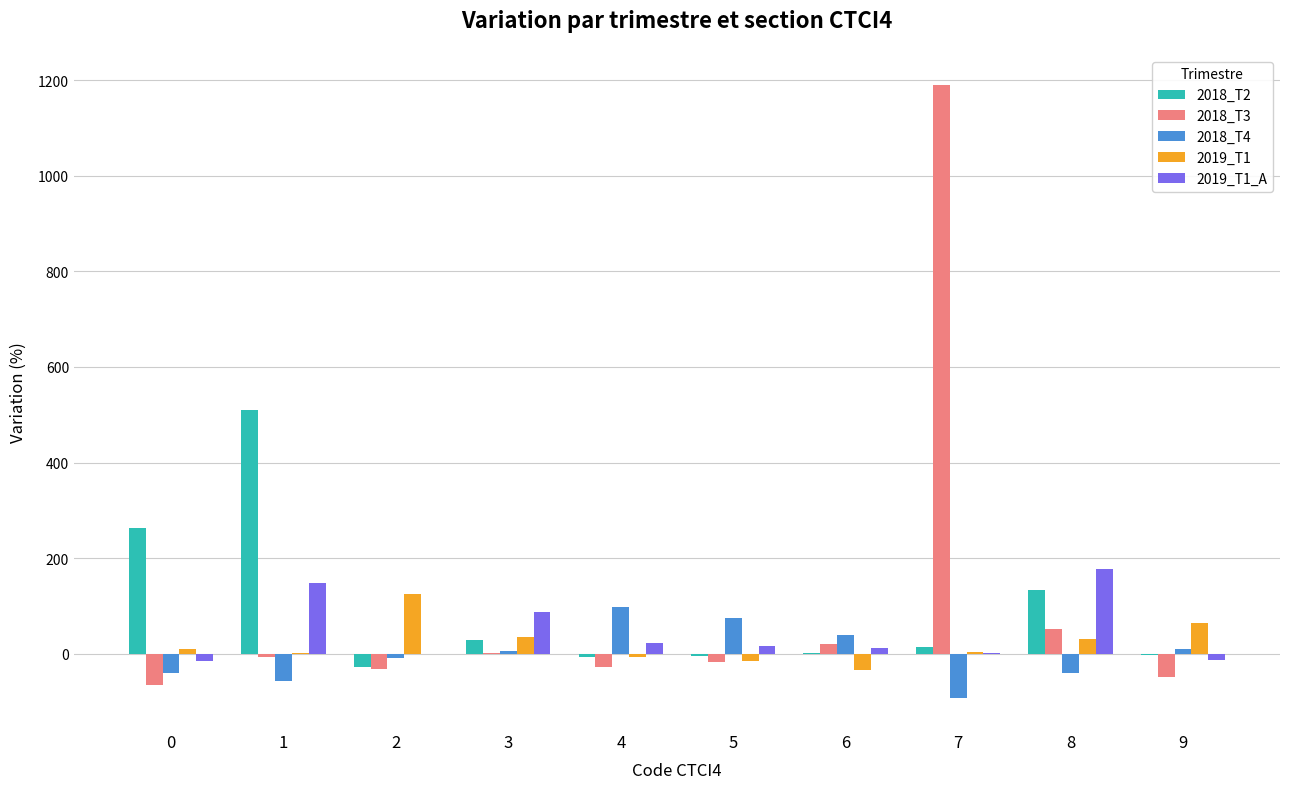

Are the bars horizontal?

No